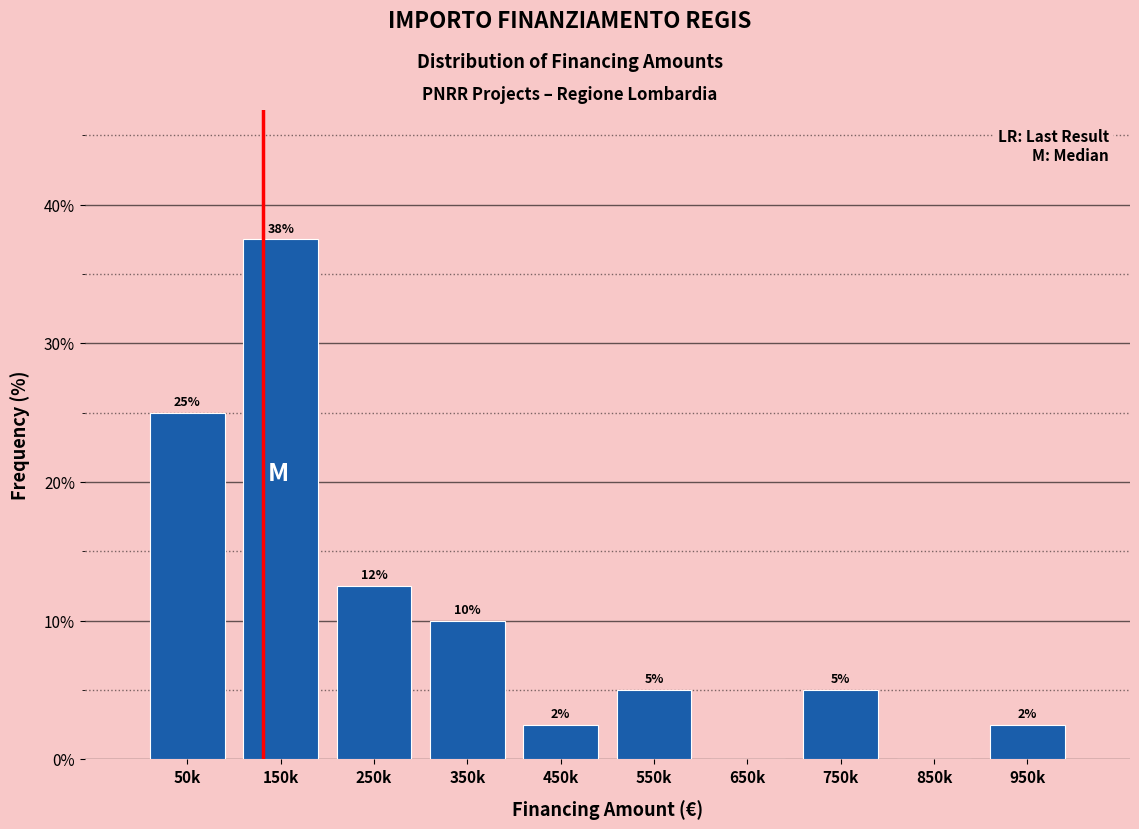

The chart shows a value of 8.1 at 750k. True or false?

False